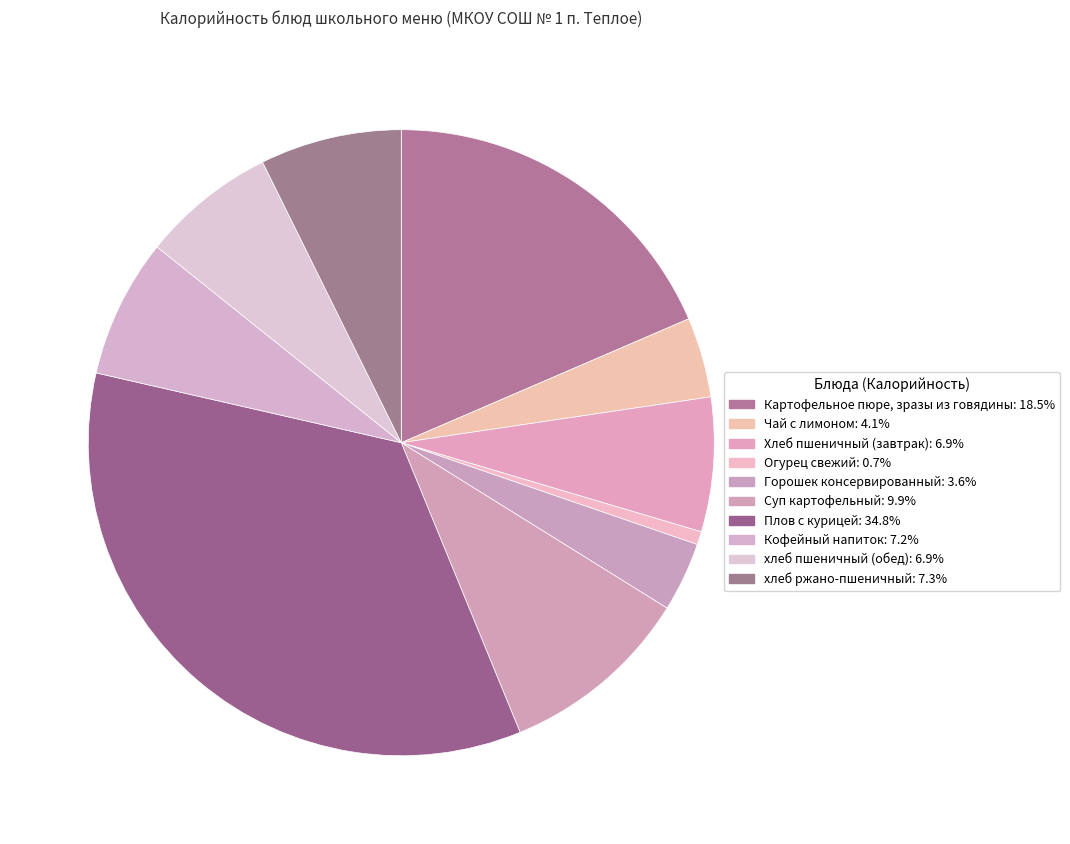

The хлеб ржано-пшеничный slice represents 1% of the pie. True or false?

False